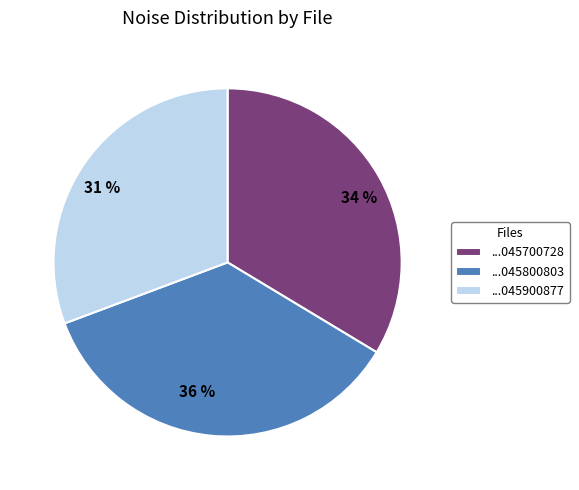

Count the number of slices in the pie.

3